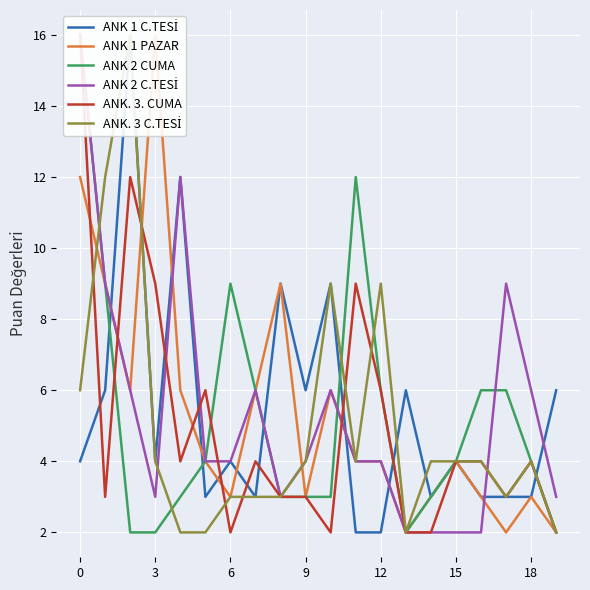

The ANK 2 C.TESİ series shows 3 at 6. True or false?

False